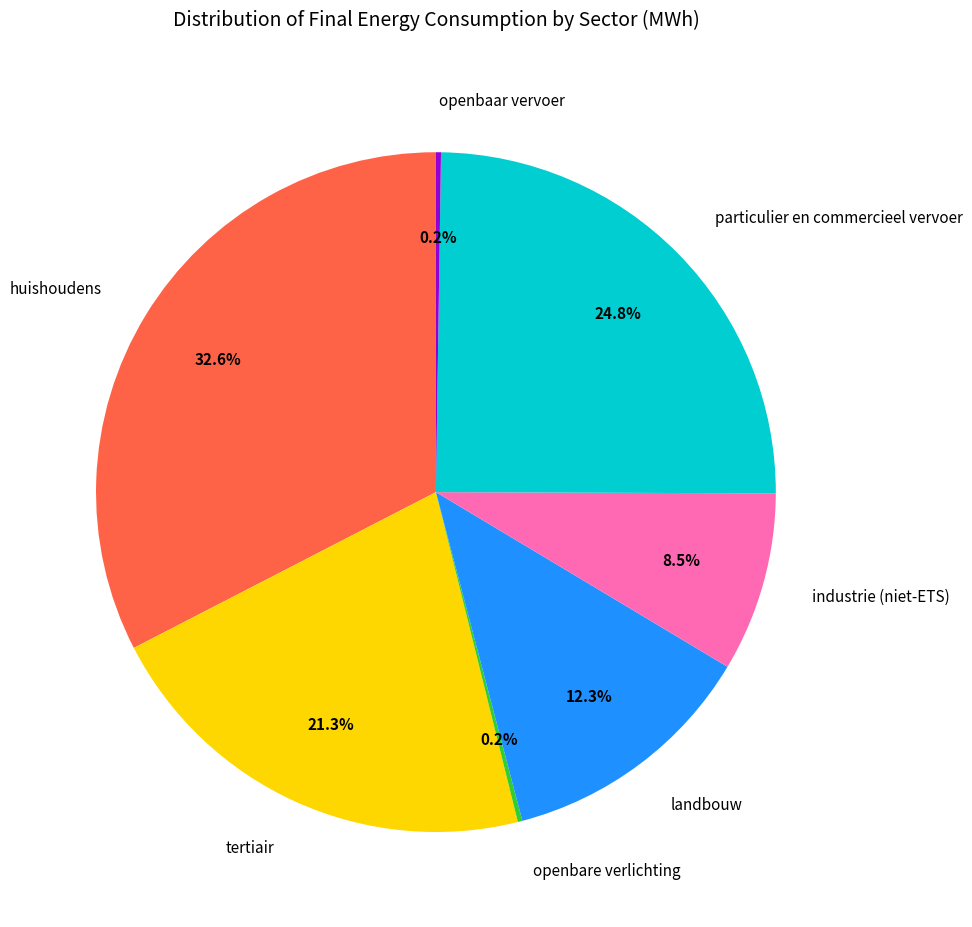

How much of the chart is everything except landbouw?

87.7%